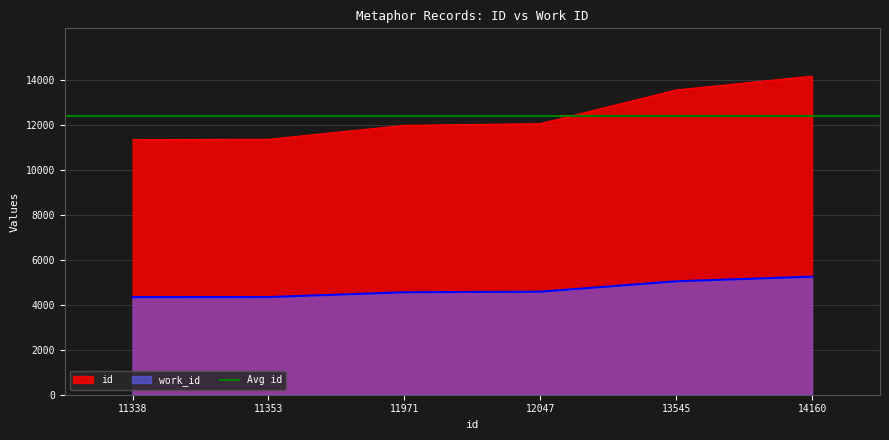

Rank the series at 11971 from lowest to highest value.

work_id, id